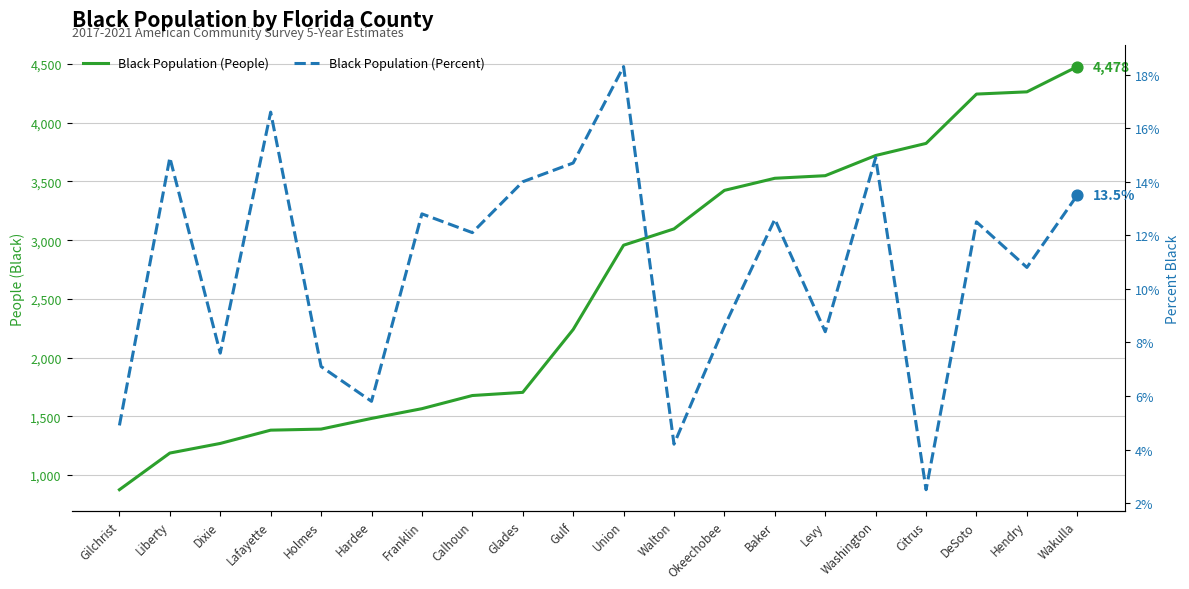

At which category is the sum across all series the highest?

Wakulla